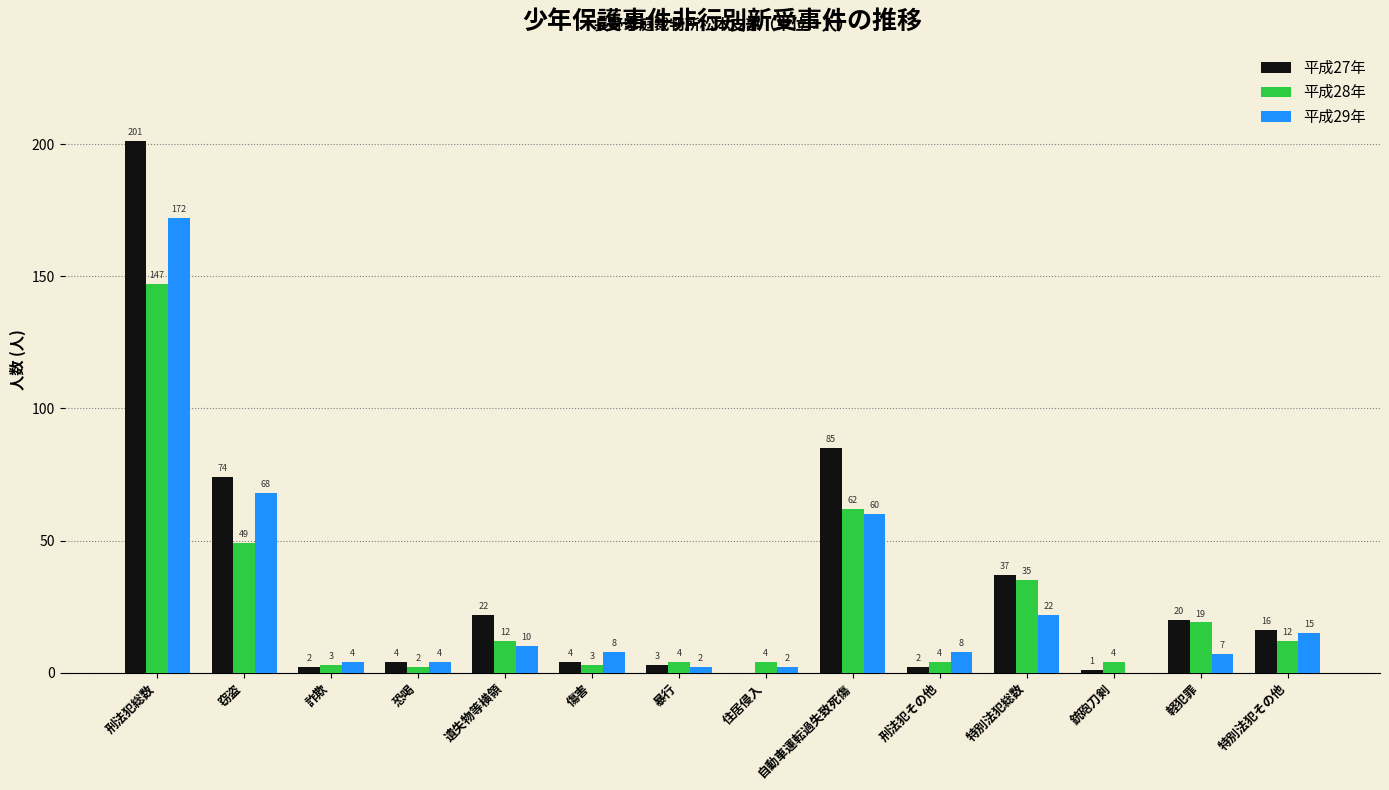

Is it true that 平成28年 equals 3 at 詐欺?

True